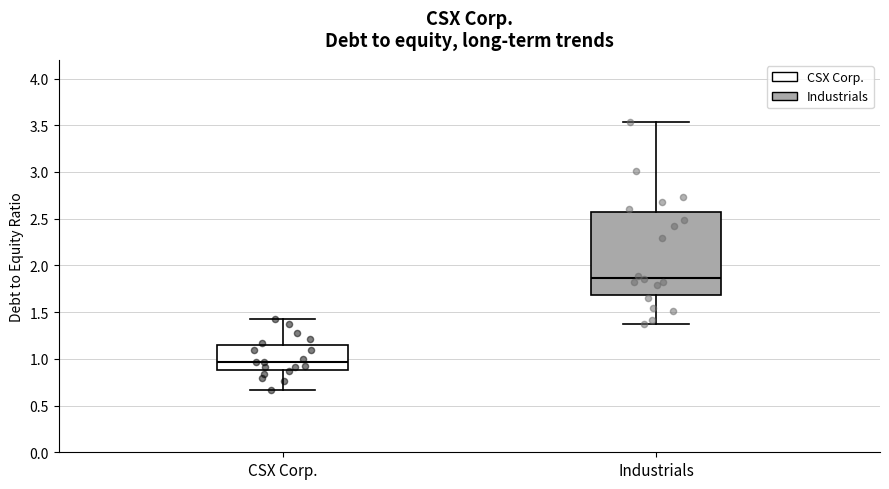

Reading left to right, read every box against the y-axis: the position of its median line, the range the box covers, and the ends of its whiskers. The values are not printed on the chart, so give them approximately, as read against the axis.

CSX Corp.: median 0.95, box 0.90 to 1.15, whiskers 0.65 to 1.45
Industrials: median 1.85, box 1.70 to 2.55, whiskers 1.35 to 3.55